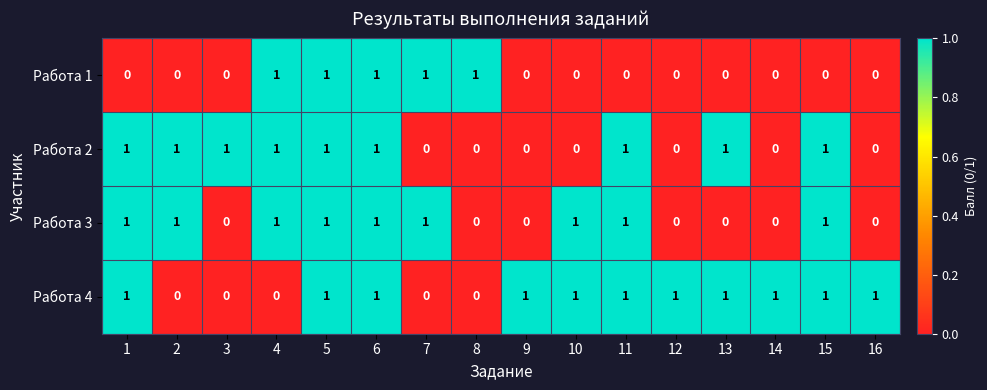

Which series changed the most between 5 and 15?

Работа 1